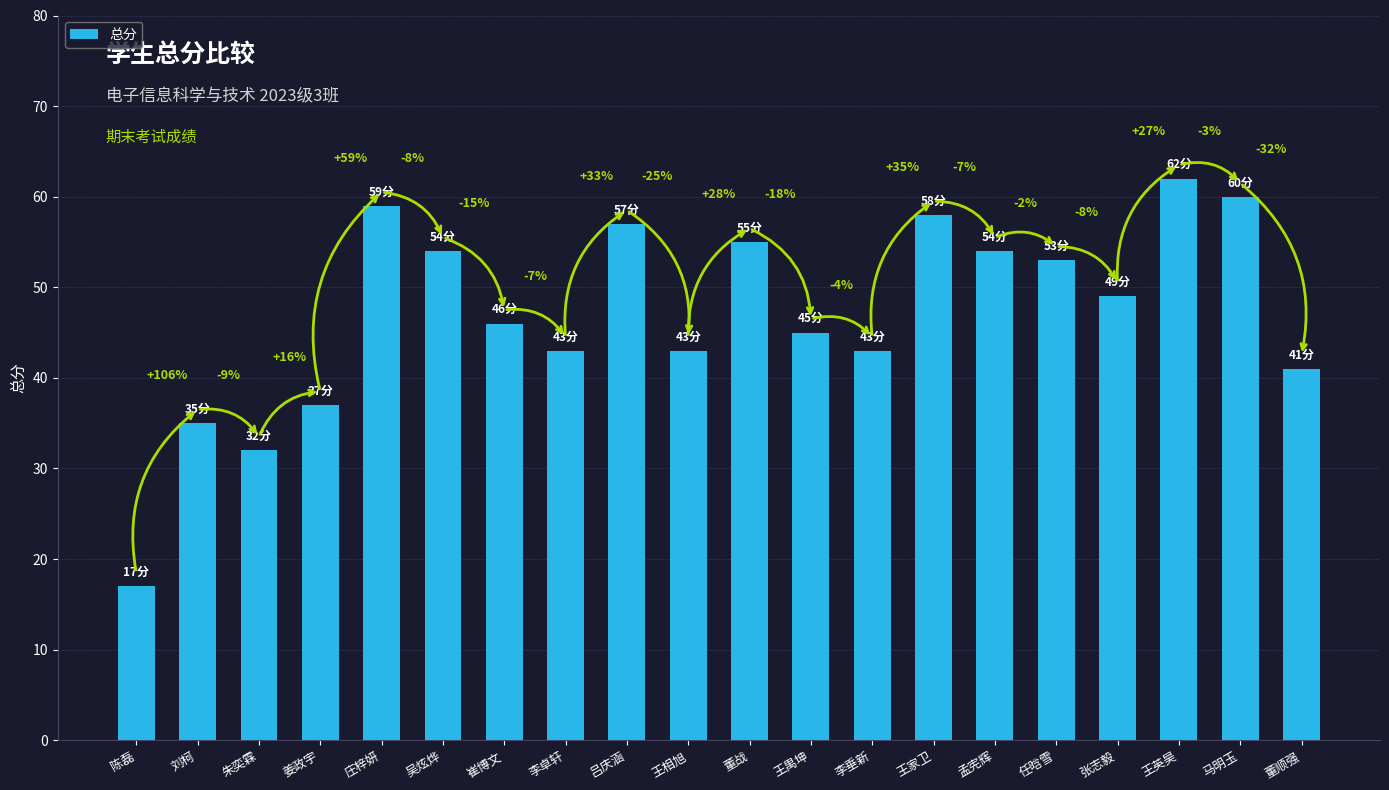

Does the chart contain any negative values?

No